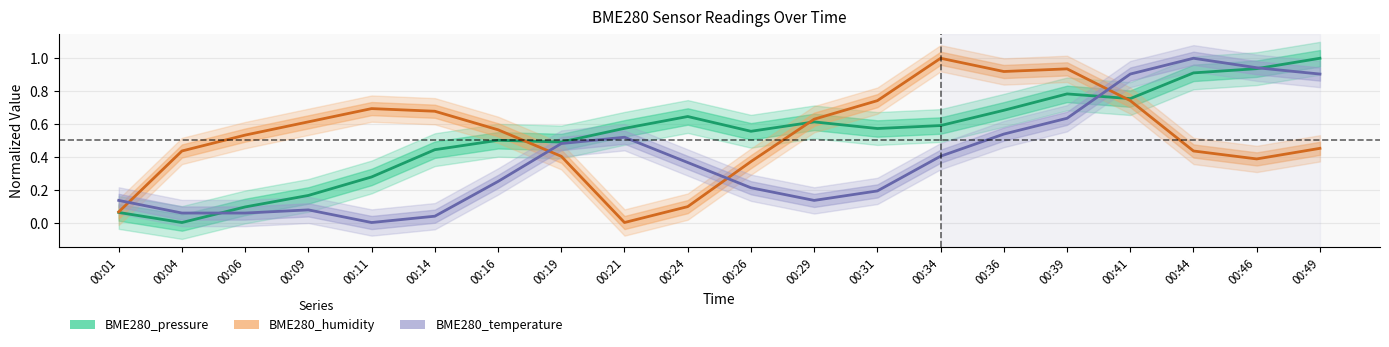

What is the value of the BME280_pressure point at the 4th from the left?

0.2